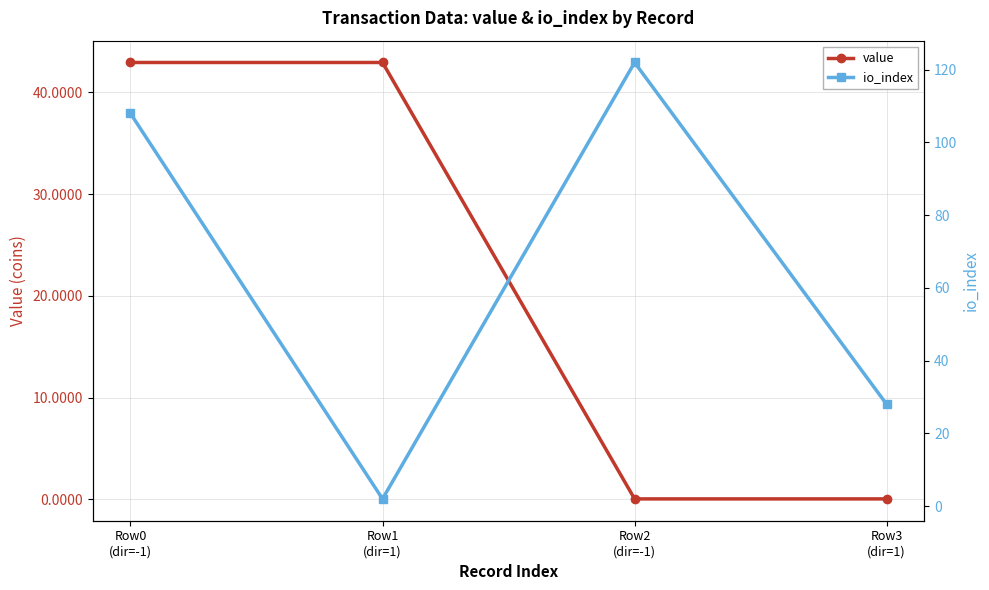

Which series ends up on top after the final intersection of io_index and value?

io_index